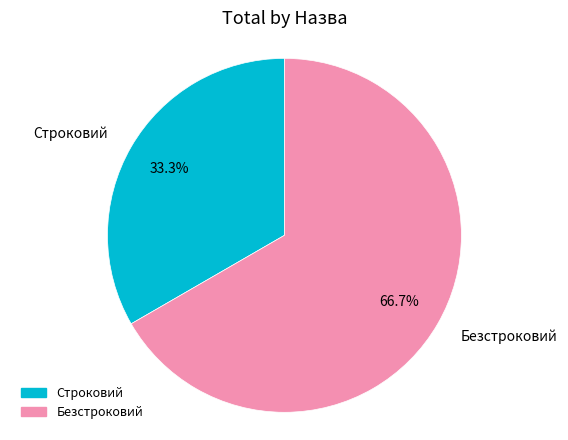

What is the largest slice in the pie chart?

Безстроковий